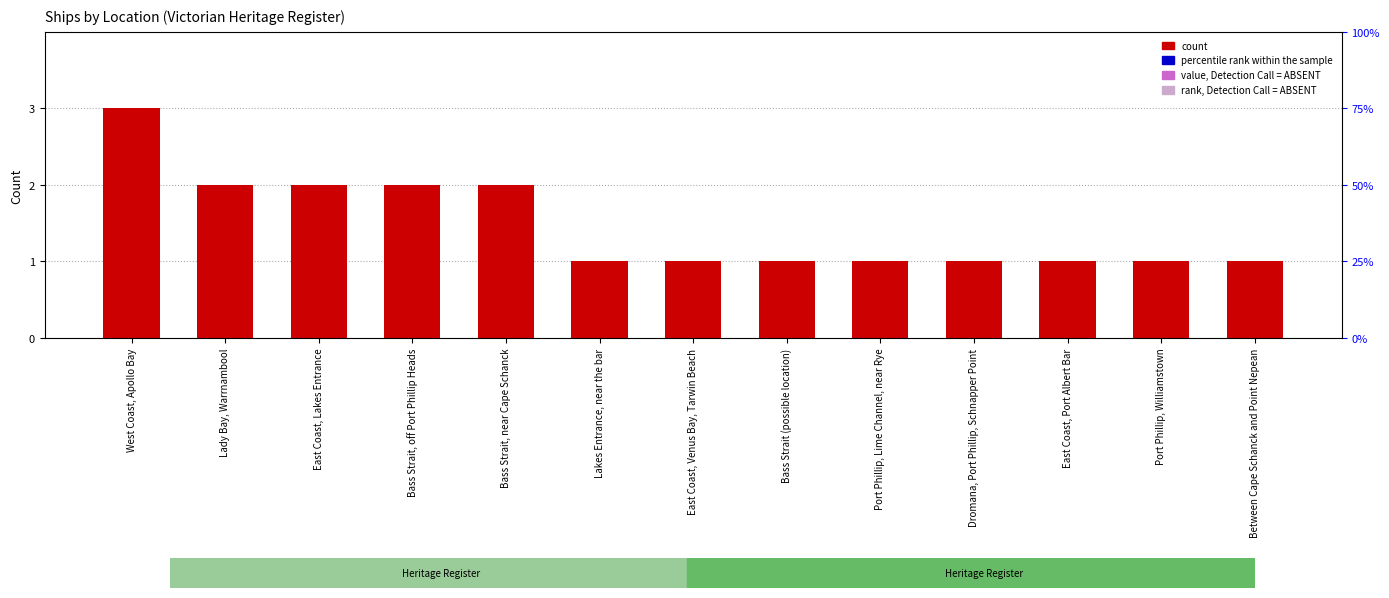

What is the difference between the second highest and minimum values?

1